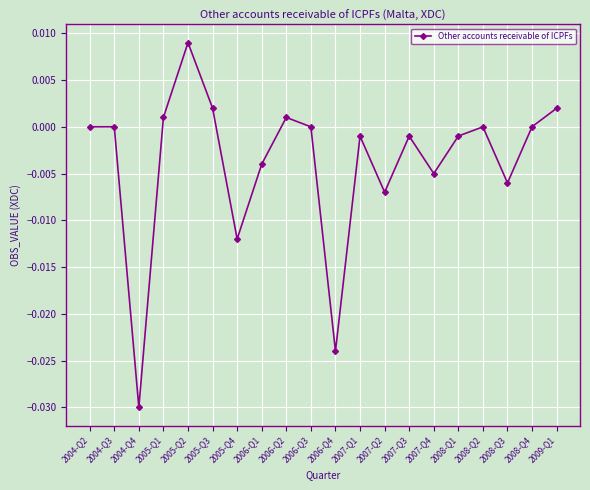

How many distinct data groups are displayed?

1